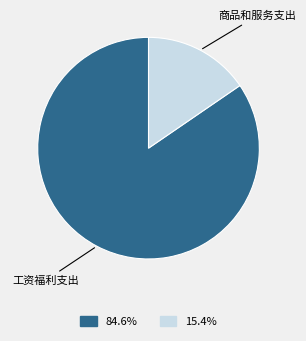

Count the number of slices in the pie.

2